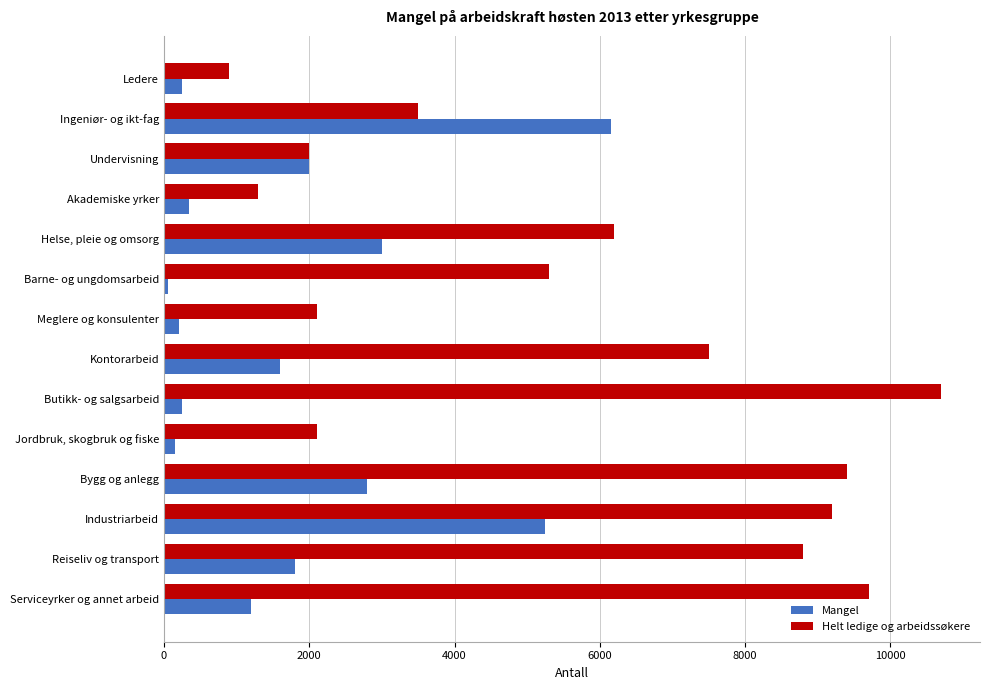

At which category is the sum across all series the highest?

Industriarbeid